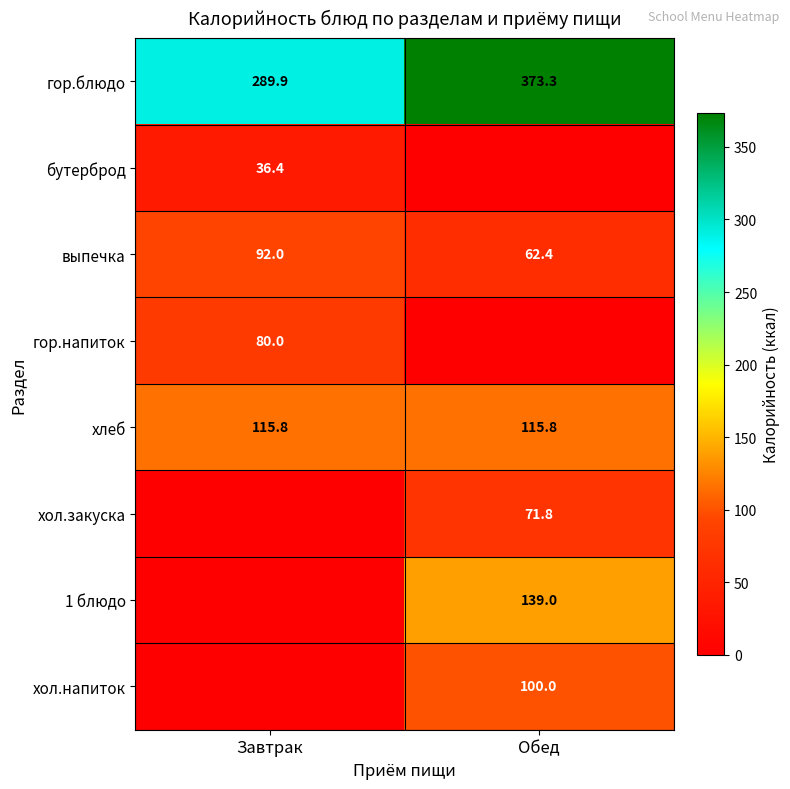

What is the sum of the выпечка values at Завтрак and Обед?

154.4